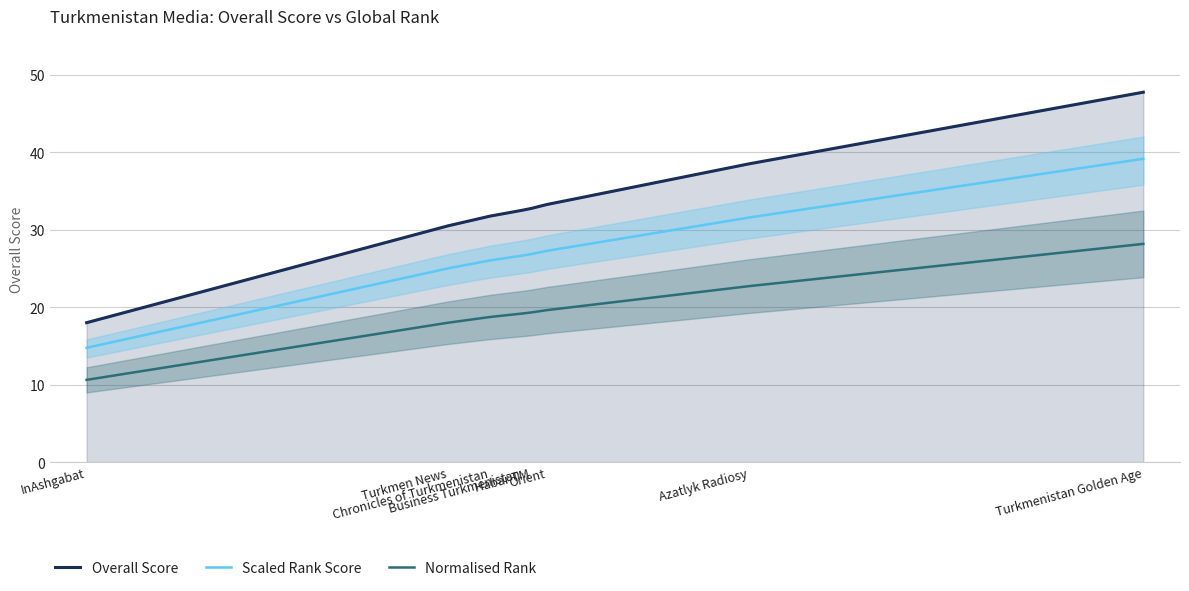

Reading left to right, list all the values displayed in this chart.

Overall Score: 18.0	30.5	31.8	32.5	32.8	33.2	38.5	47.8
Scaled Rank Score: 14.8	25.0	26.0	26.6	26.9	27.3	31.6	39.2
Normalised Rank: 10.6	18.0	18.7	19.2	19.3	19.6	22.7	28.2